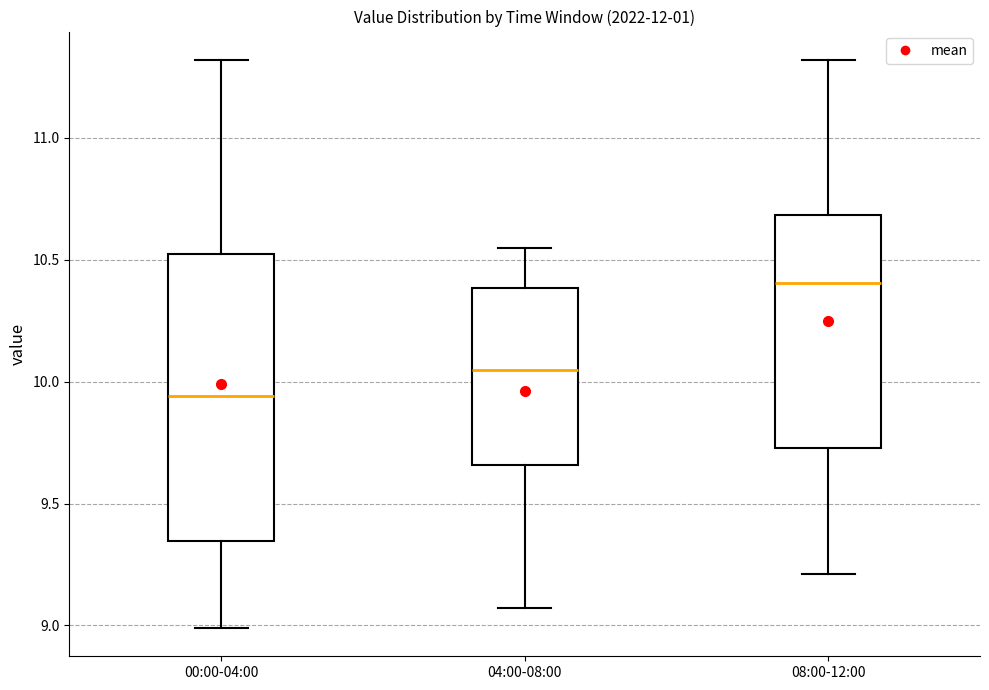

Which box has the lowest median line?

00:00-04:00